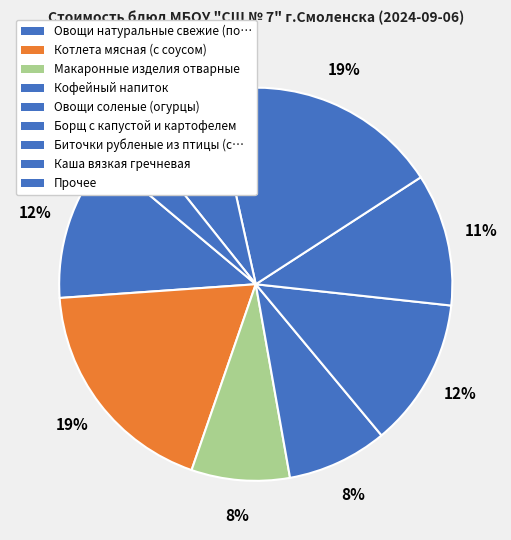

Count the number of slices in the pie.

9